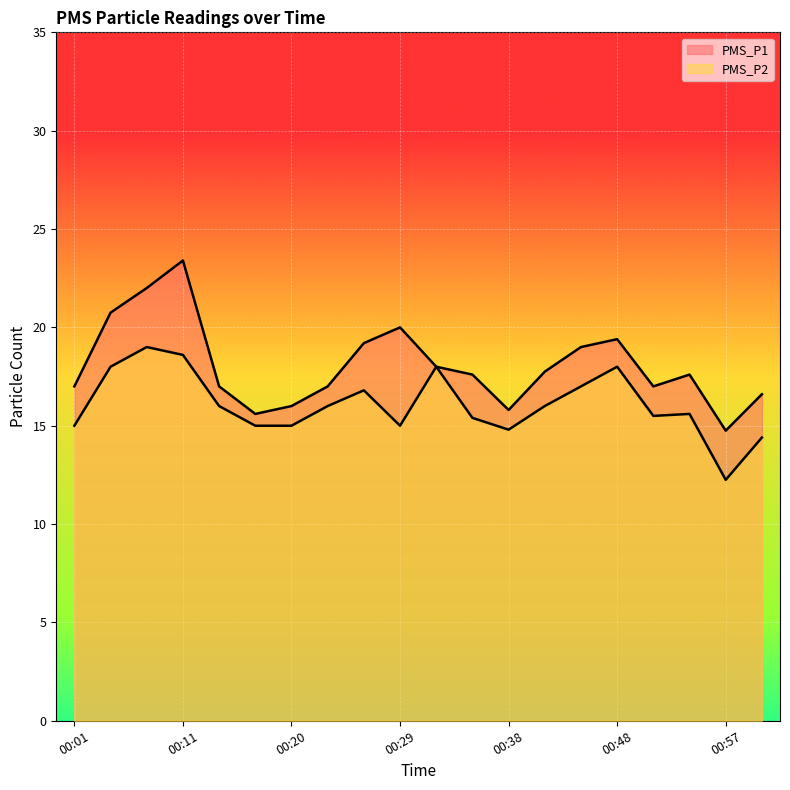

At how many categories does at least one series exceed 22?

1